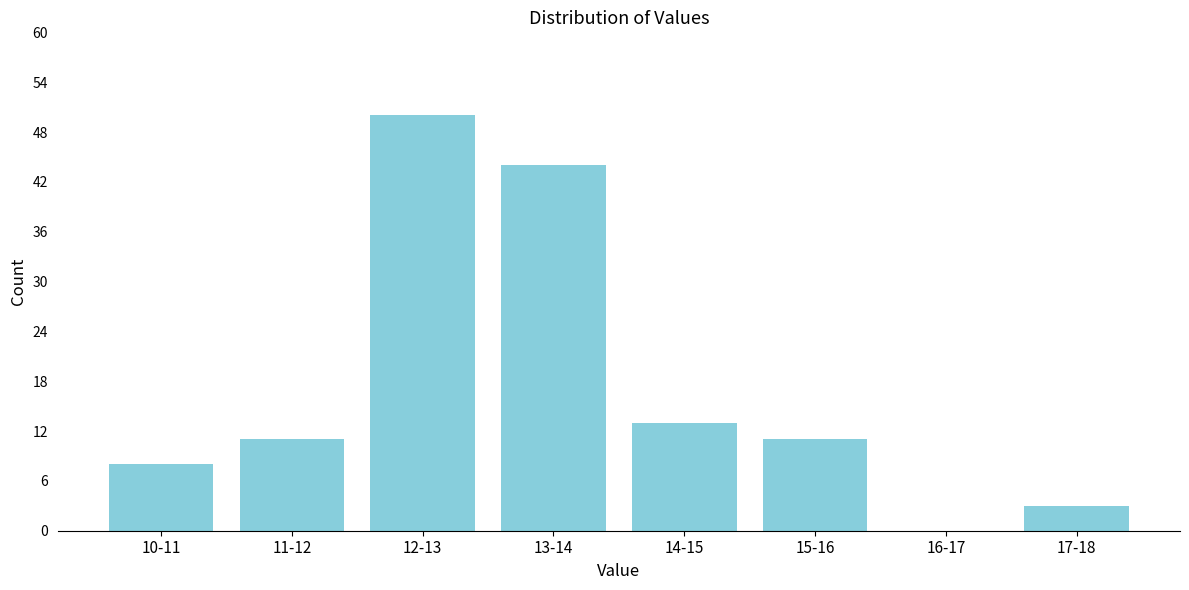

Reading left to right, extract all data points from this chart.

10-11=8	11-12=11	12-13=50	13-14=44	14-15=13	15-16=11	16-17=0	17-18=3